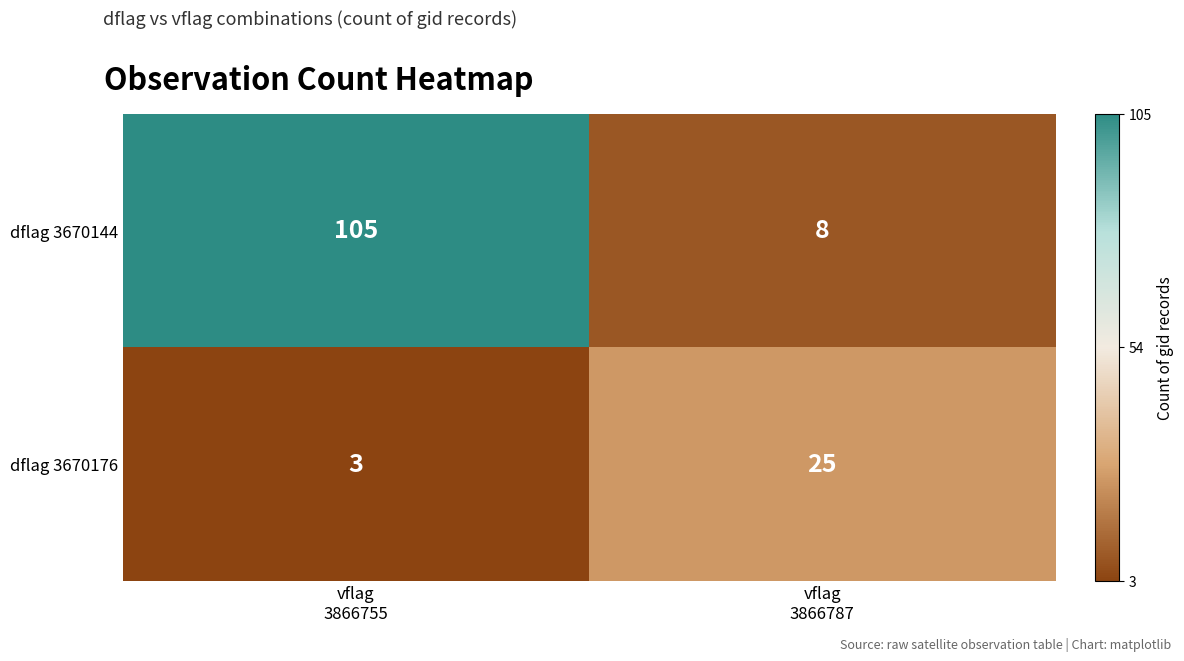

What is the maximum value shown in the chart?

105